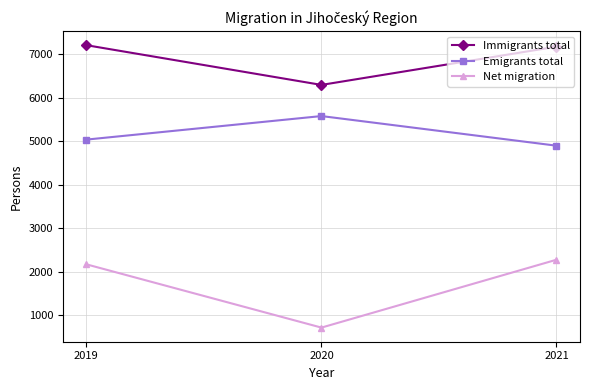

Which series changed the most between 2020 and 2021?

Net migration